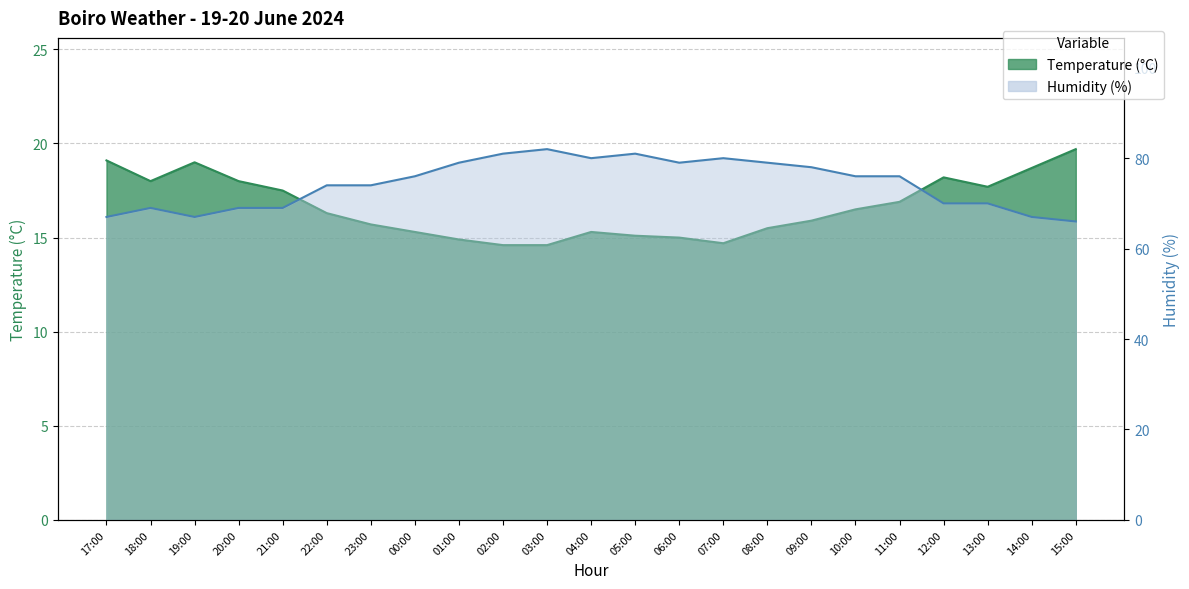

Count the number of data series in this chart.

2